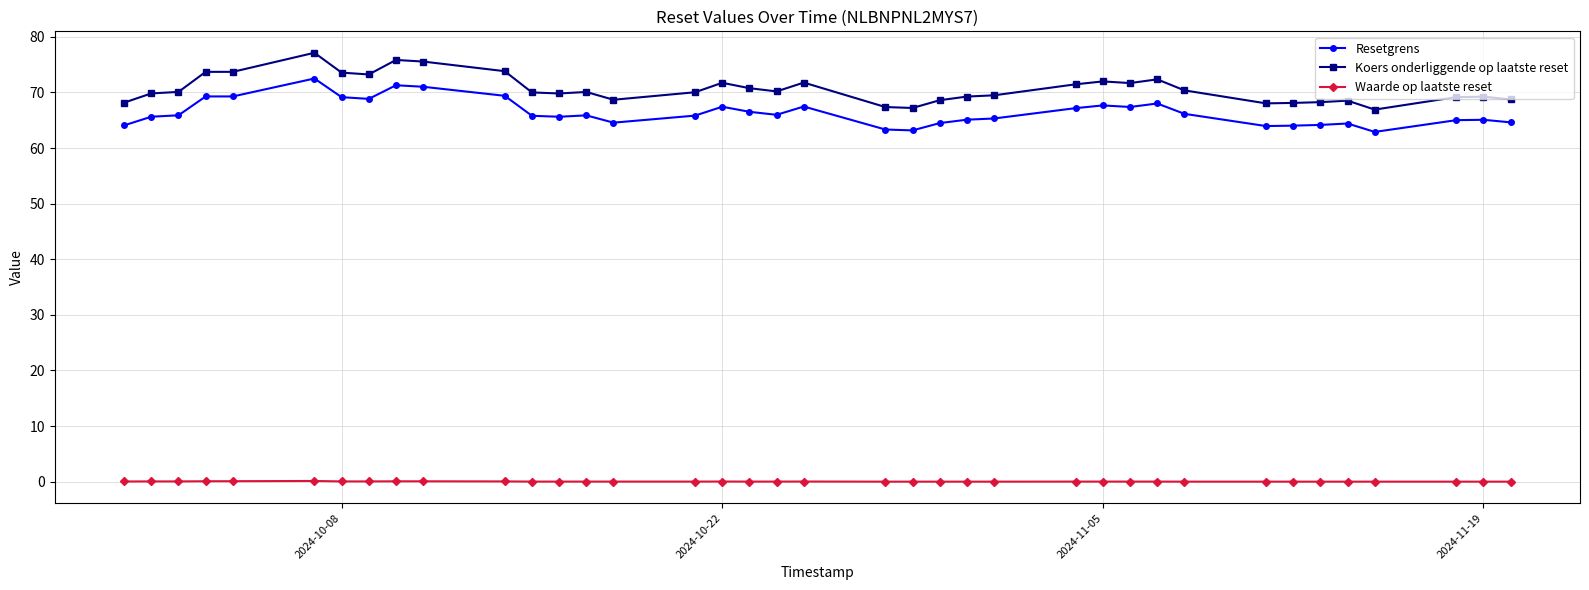

True or false: Resetgrens has more than 2 interior local peaks.

True